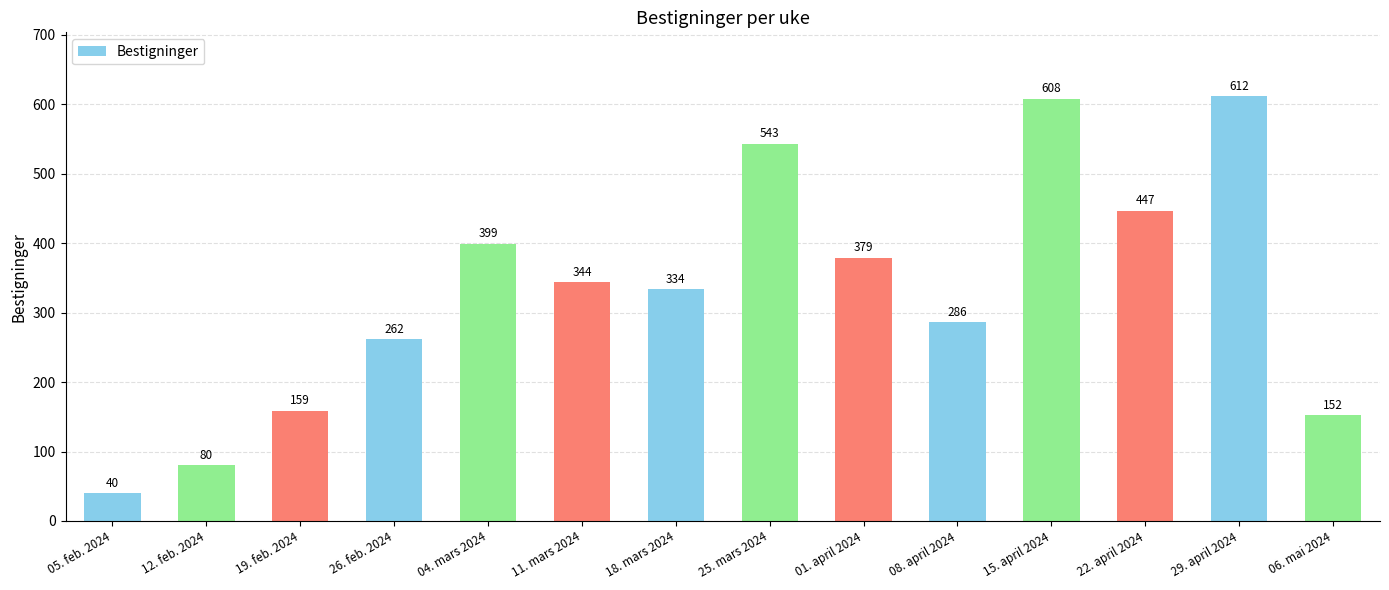

What is the label of the 11th bar from the right?

26. feb. 2024